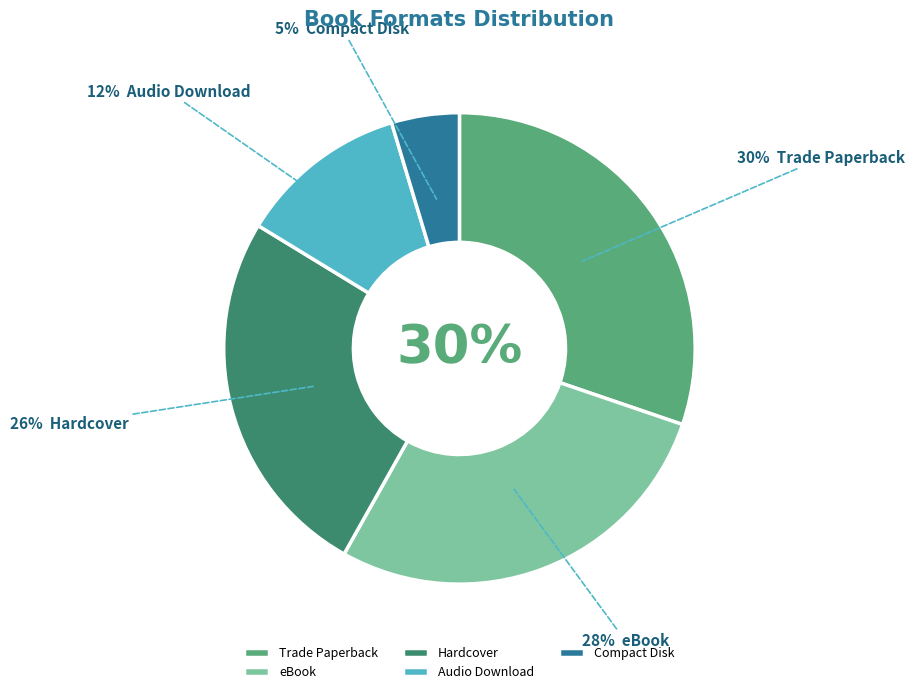

What is the ratio of the value at Audio Download to the value at Compact Disk?

2.5